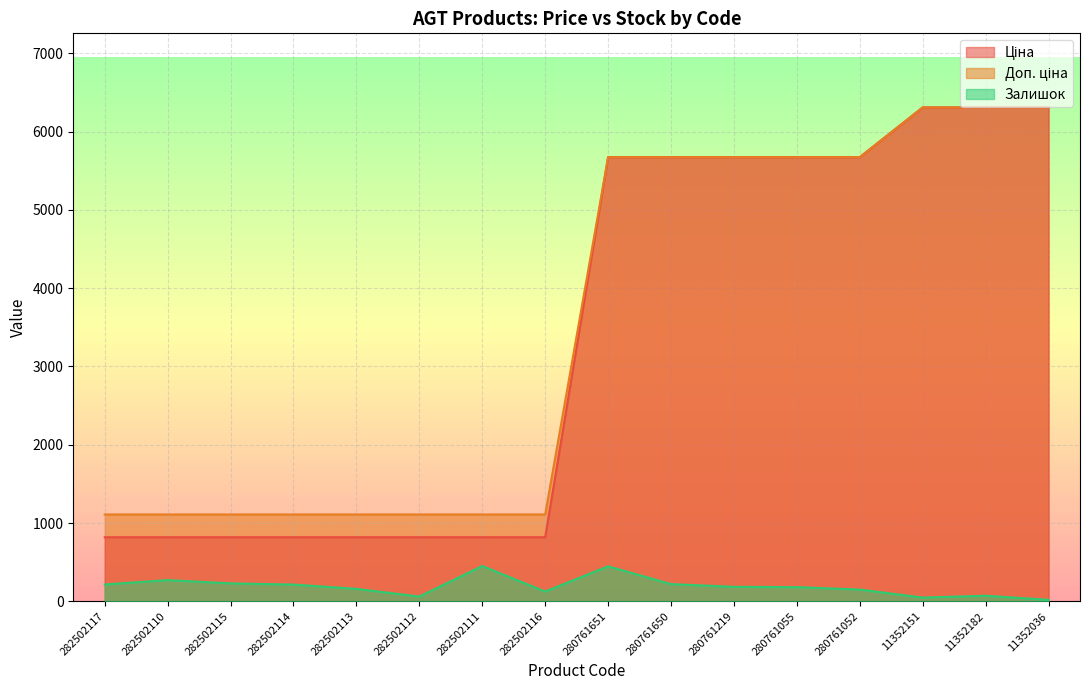

True or false: Доп. ціна has a value of 5673.8 at 280761052.

True